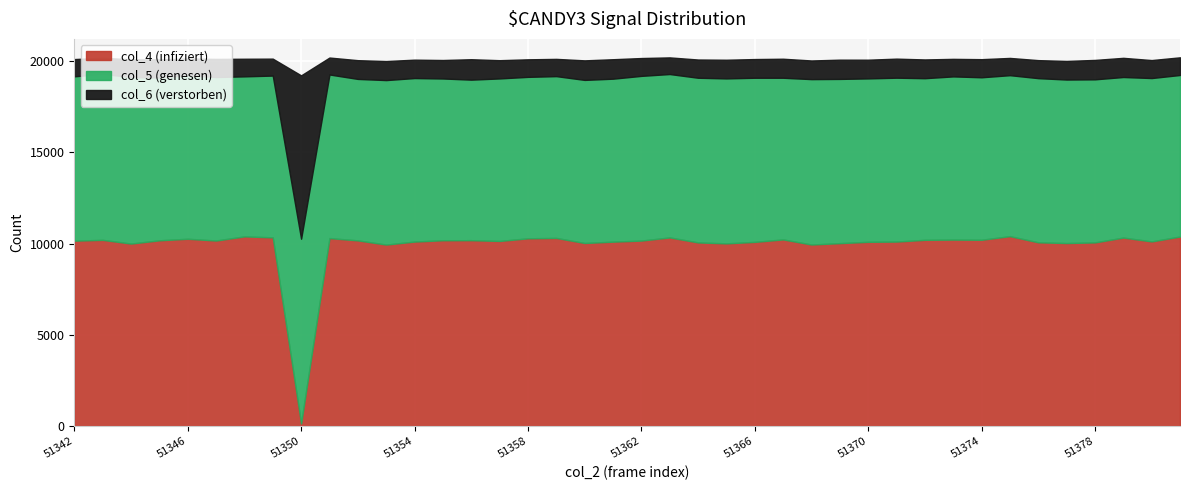

Which series changed the most between 51349 and 51359?

col_4 (infiziert)